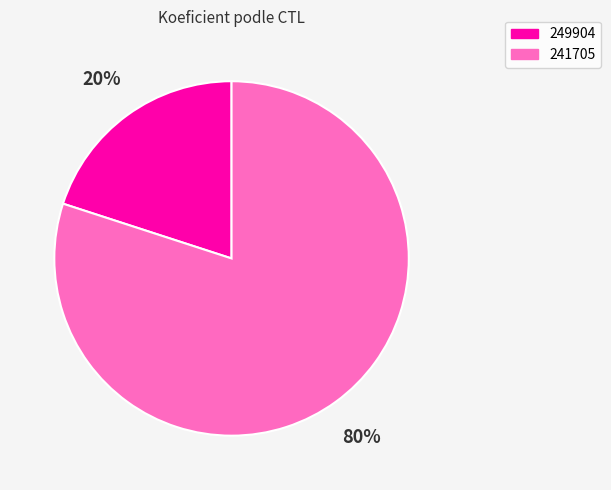

To the nearest percent, what percentage of the pie is 241705?

80%